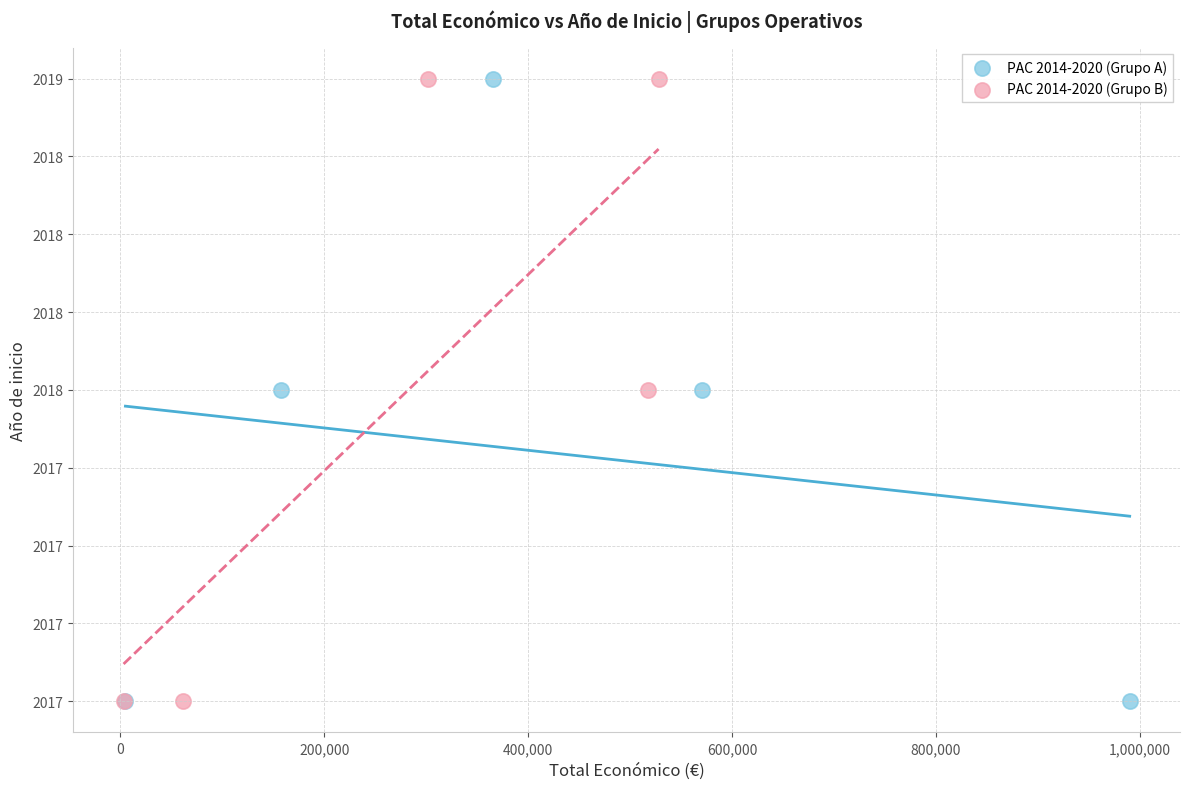

What are all the series names shown in the legend?

PAC 2014-2020 (Grupo A), PAC 2014-2020 (Grupo B)